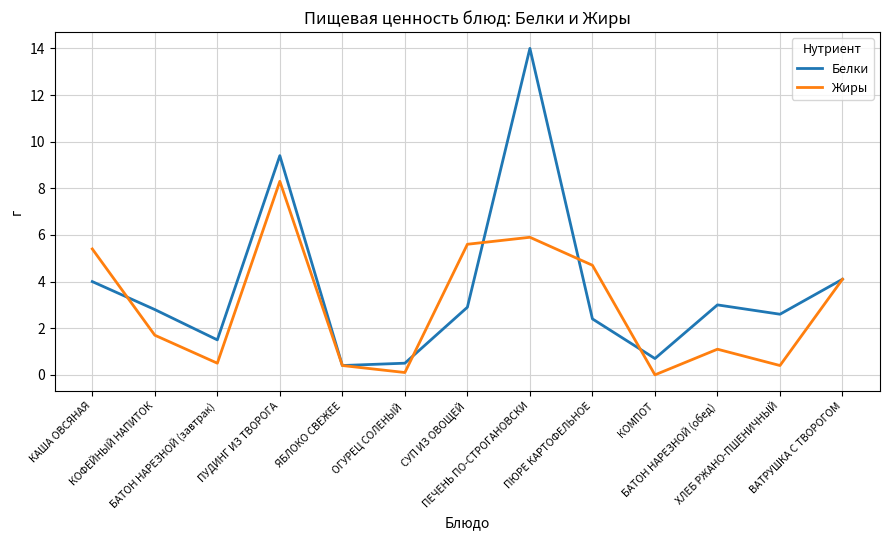

Is it true that Жиры equals 1.2 at ВАТРУШКА С ТВОРОГОМ?

False